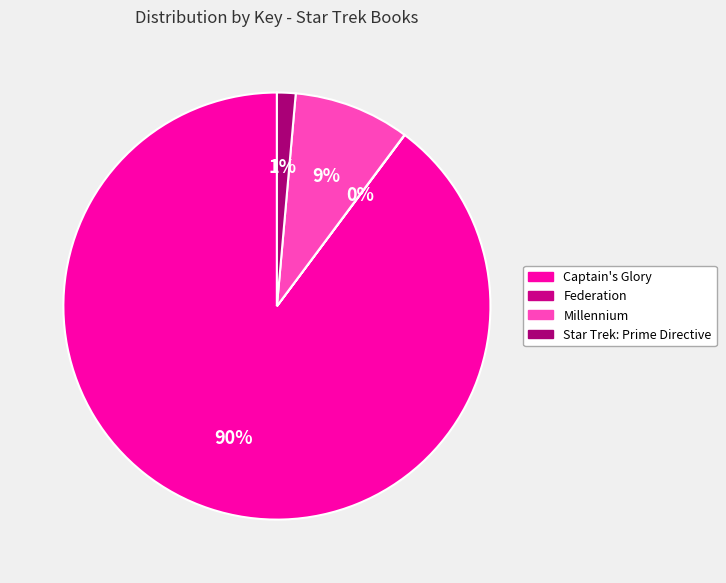

Rank the categories by value from highest to lowest.

Captain's Glory, Millennium, Star Trek: Prime Directive, Federation